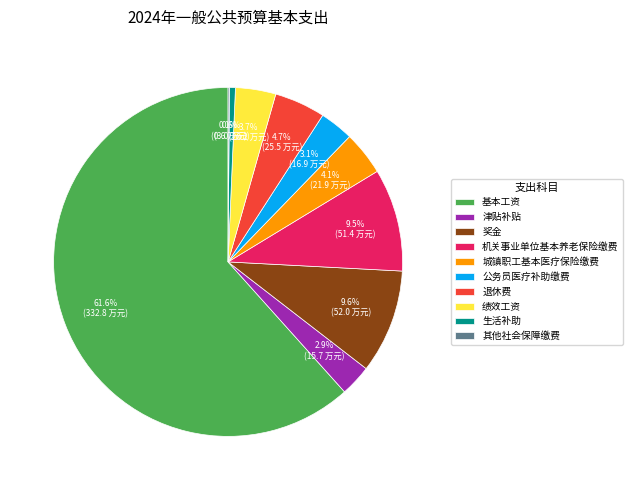

Does 奖金 account for over 50% of the chart?

No